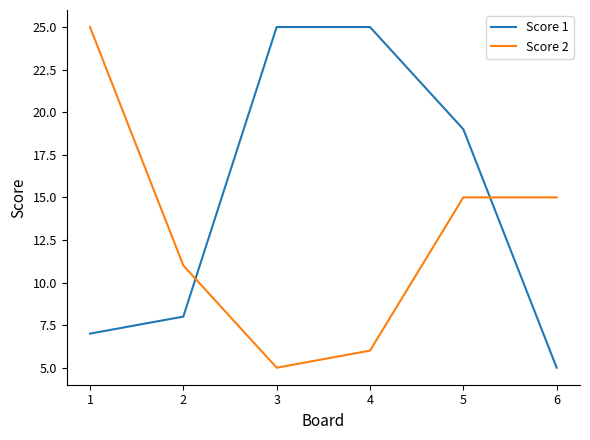

How many times do Score 1 and Score 2 cross each other?

2